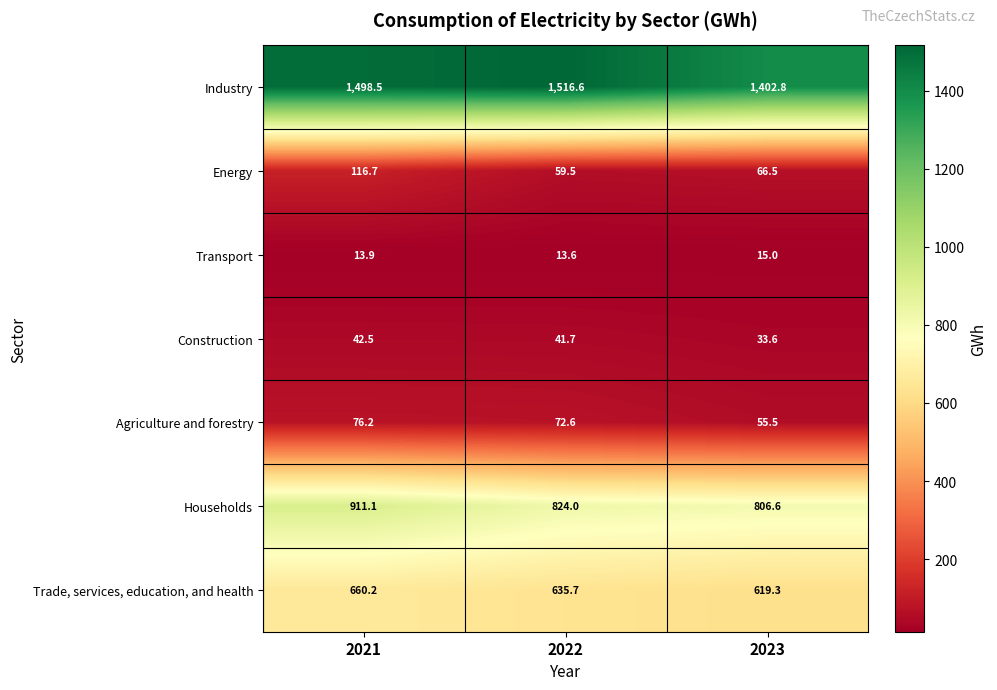

At how many categories does at least one series exceed 1307?

3